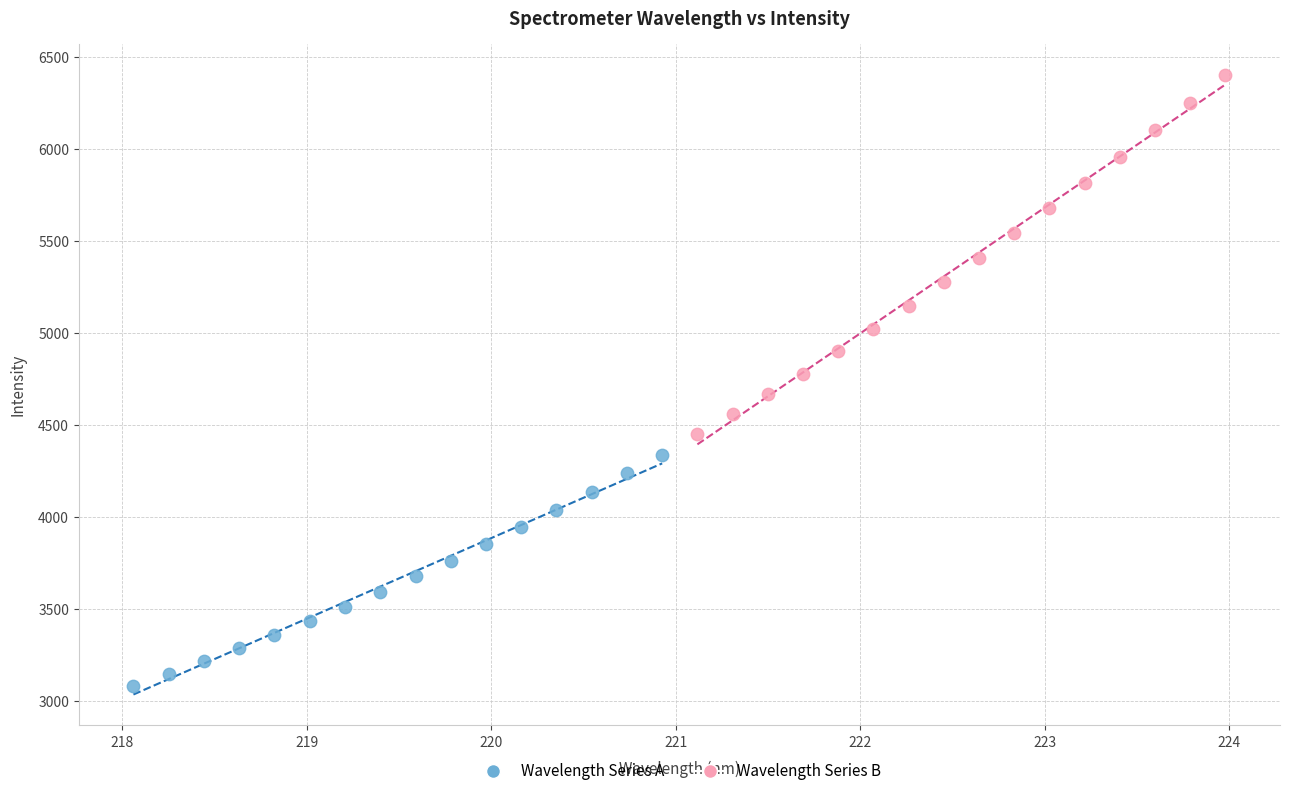

Which series reaches the minimum Y coordinate?

Wavelength Series A